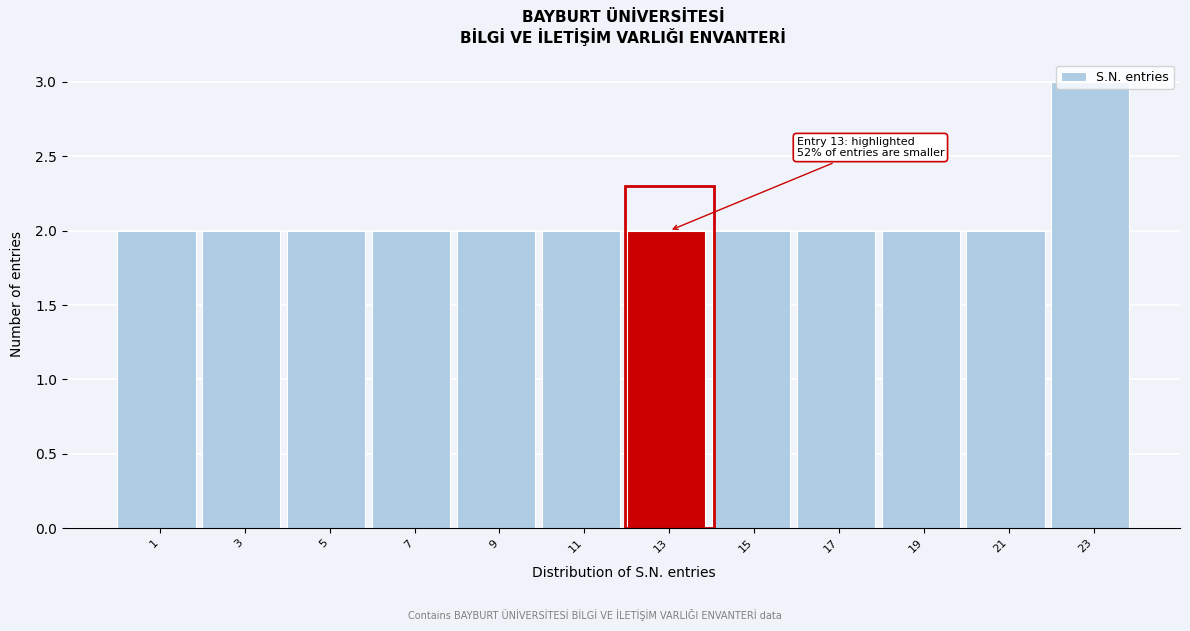

The chart shows a value of 1 at 19. True or false?

False